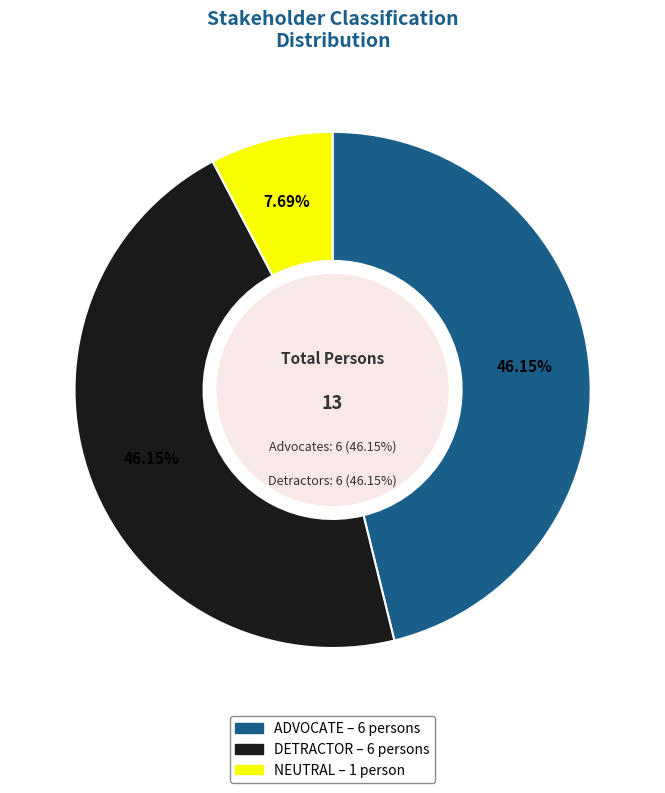

How many segments does this pie chart have?

3